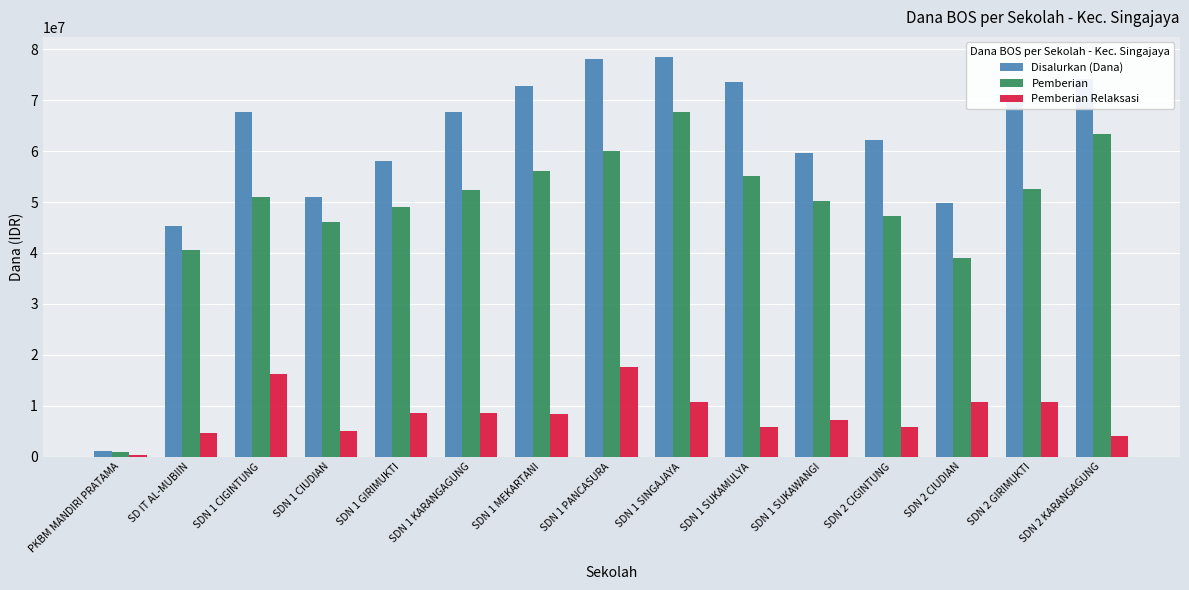

Between PKBM MANDIRI PRATAMA and SDN 2 GIRIMUKTI, which series saw the biggest shift?

Disalurkan (Dana)